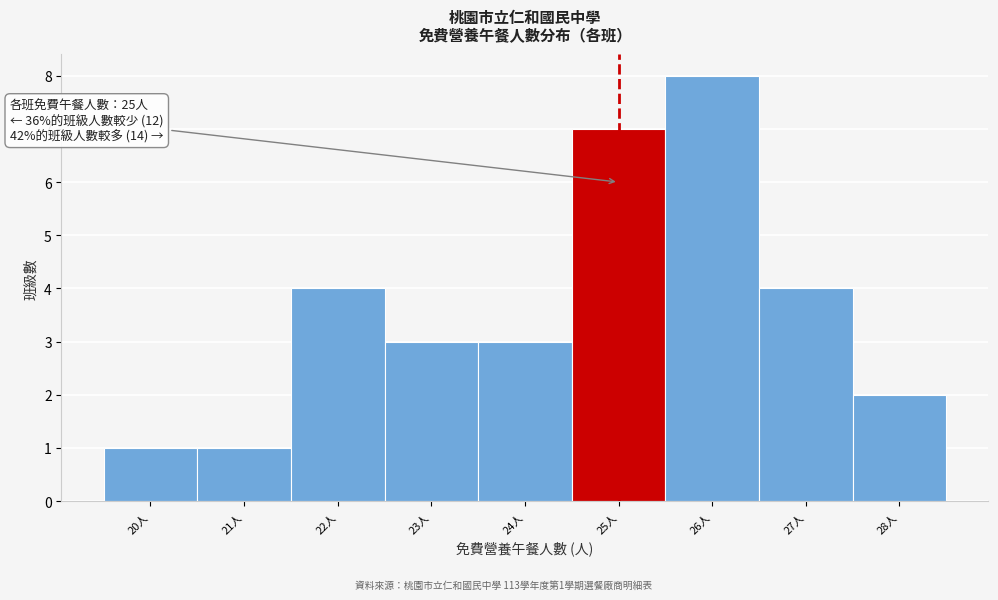

Reading left to right, transcribe all the data shown in this chart.

20人=1	21人=1	22人=4	23人=3	24人=3	25人=7	26人=8	27人=4	28人=2